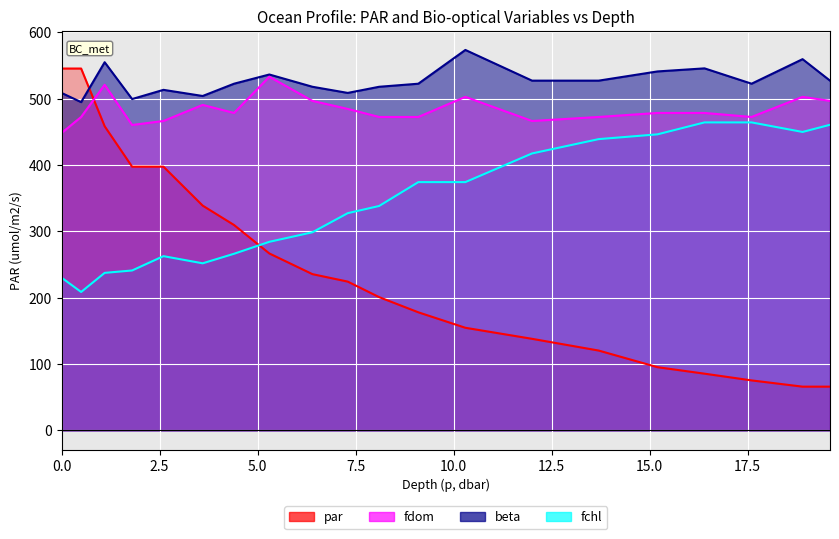

Rank the series by their maximum value, from highest to lowest.

beta, par, fdom, fchl